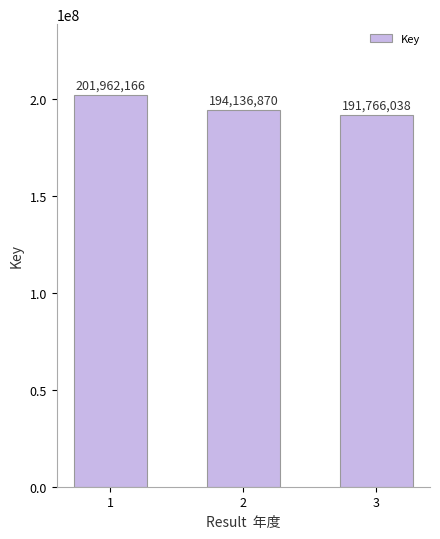

What is the average value?

195955025